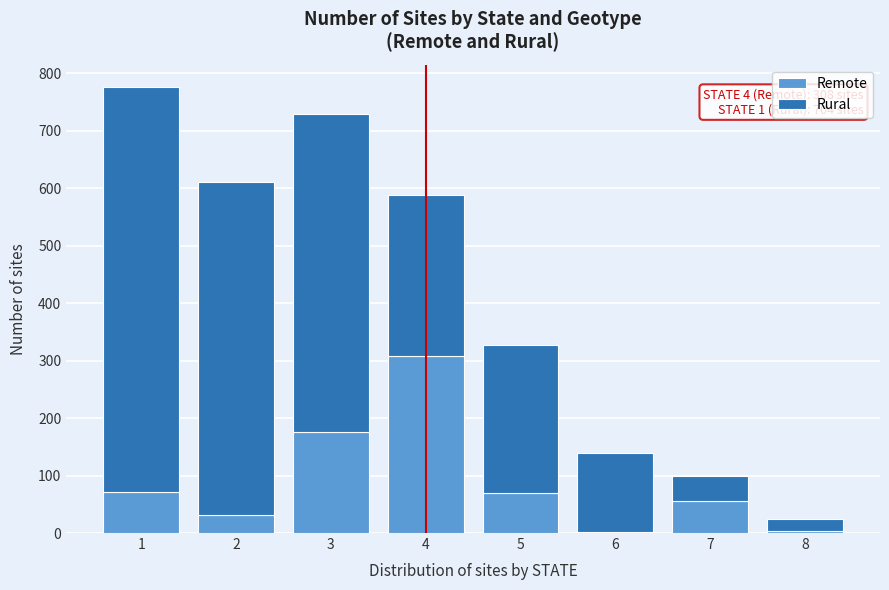

What is the highest value of the Remote series?

308